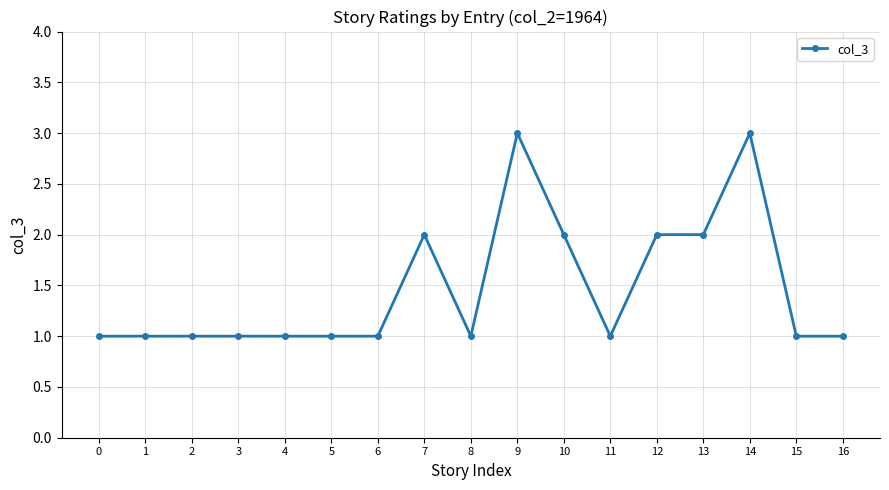

Count the number of data series in this chart.

1